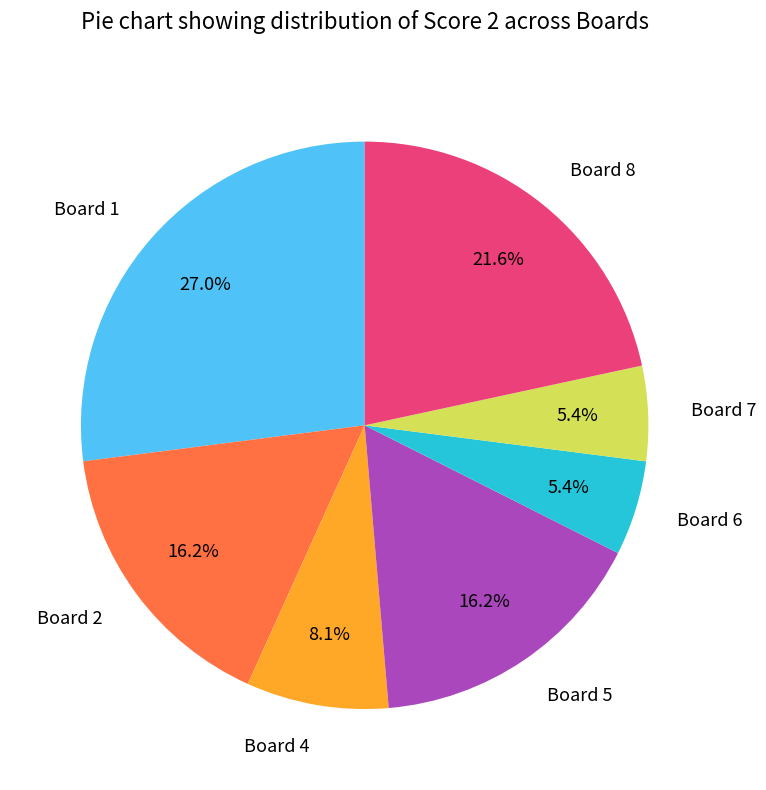

What percentage do Board 5 and Board 6 together represent?

21.6%